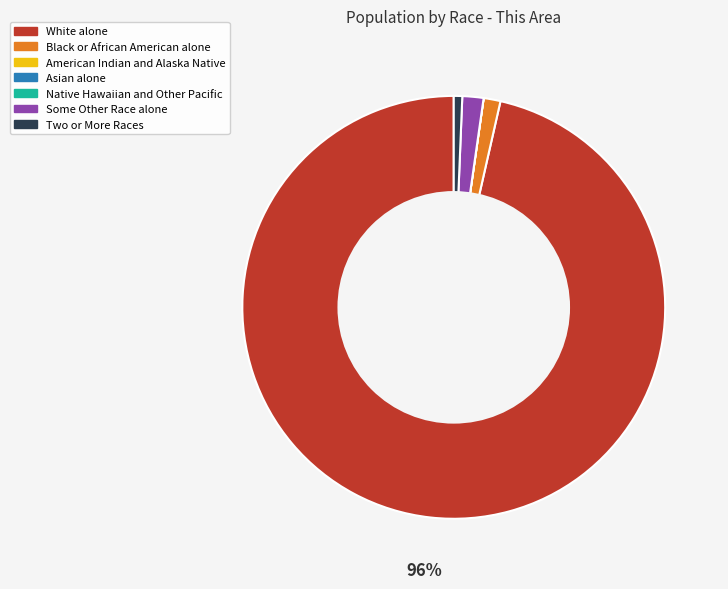

To the nearest percent, what is the average slice percentage?

14%